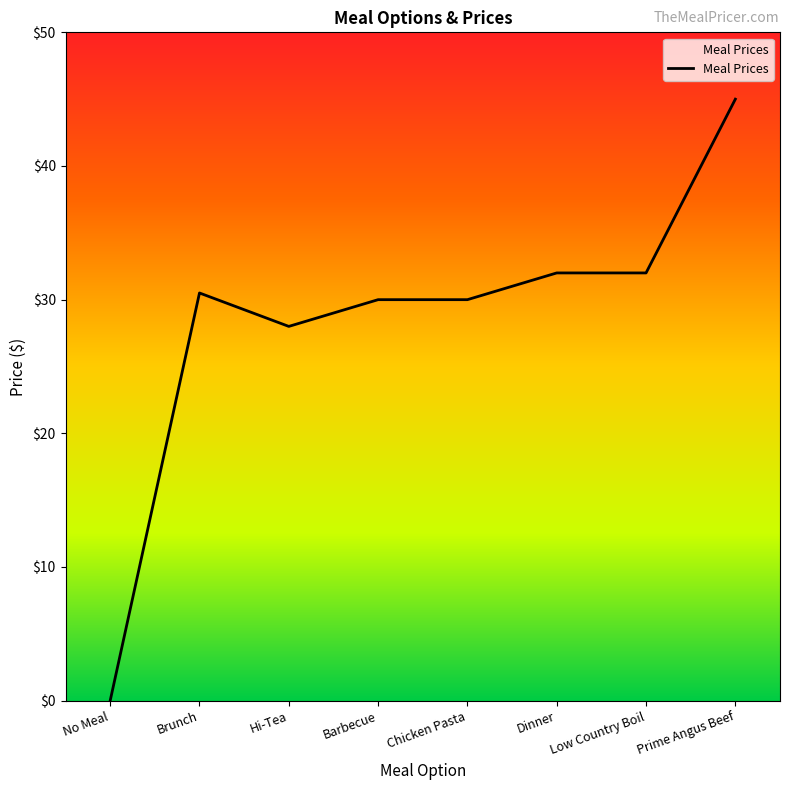

What is the change in value from Low Country Boil to Prime Angus Beef?

+13.0